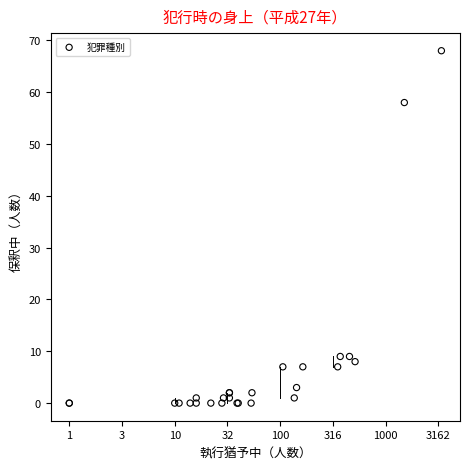

What Y value in the scatter plot is closest to 34?

58